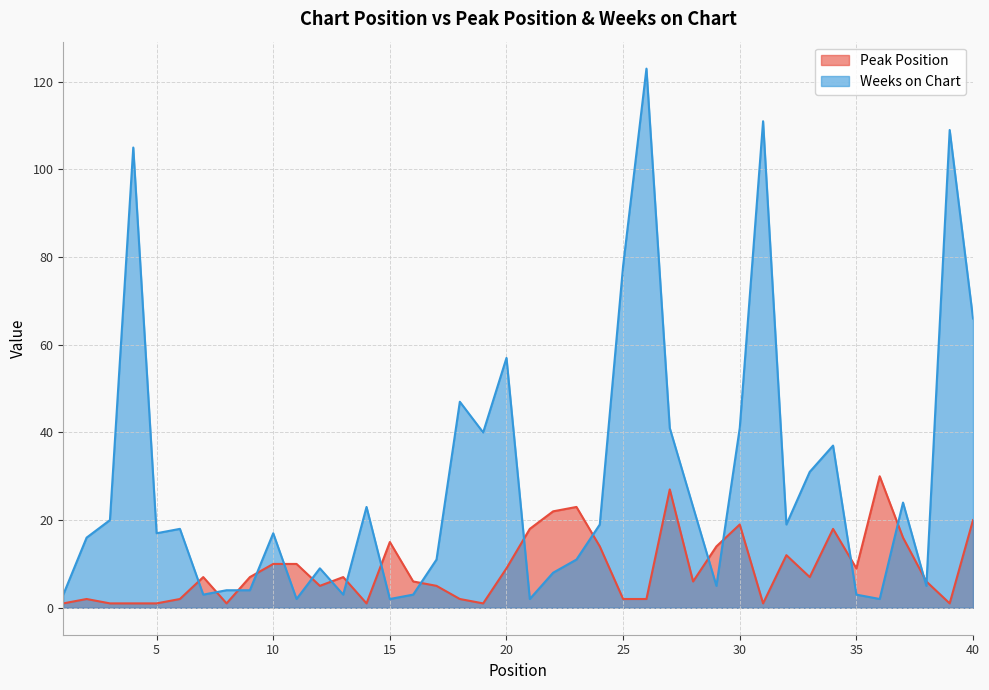

At which category is the sum across all series the highest?

26